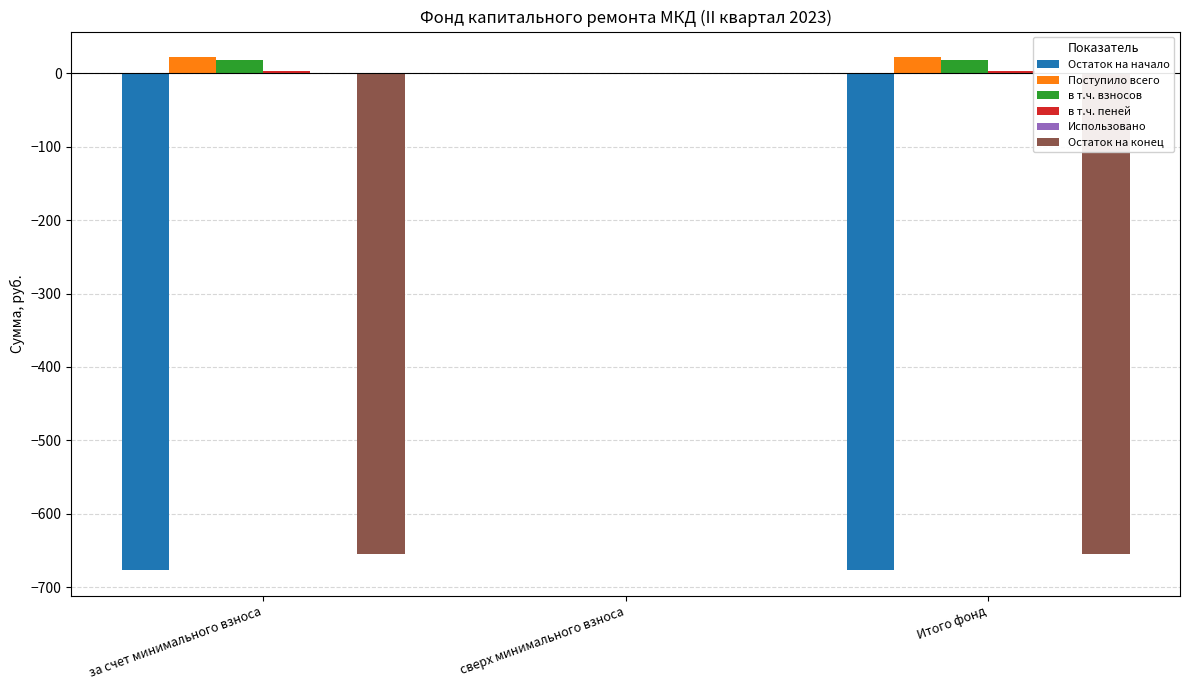

True or false: Остаток на начало has a value of 432.8 at сверх минимального взноса.

False